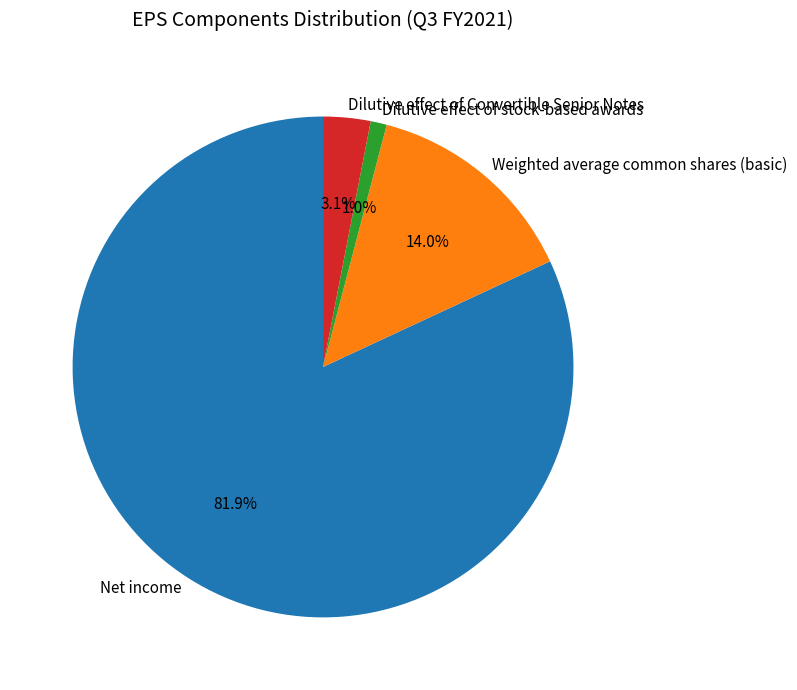

To the nearest percent, what is the combined percentage of Net income and Dilutive effect of stock-based awards?

83%